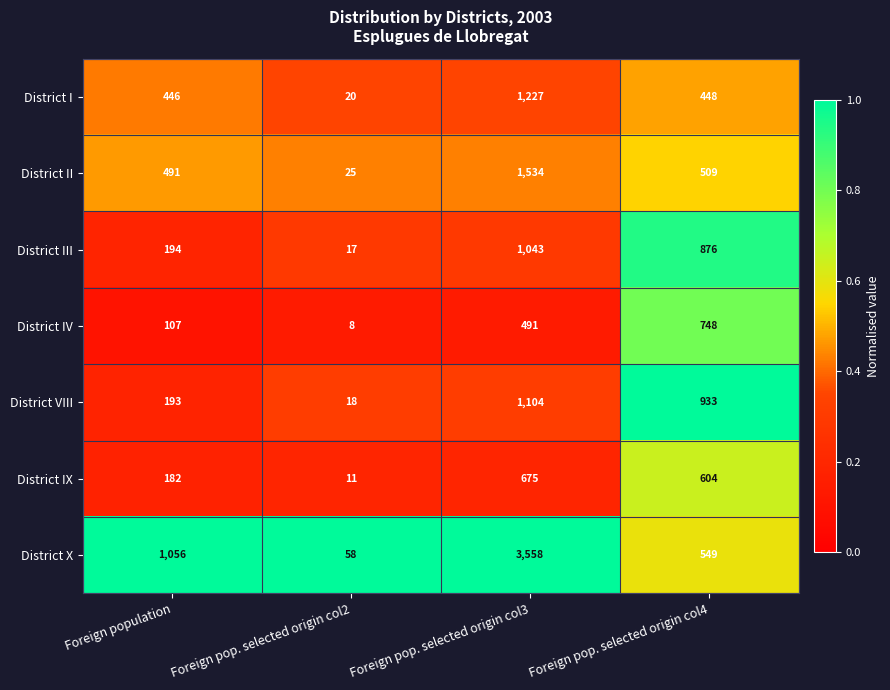

What is the minimum value shown in the chart?

8